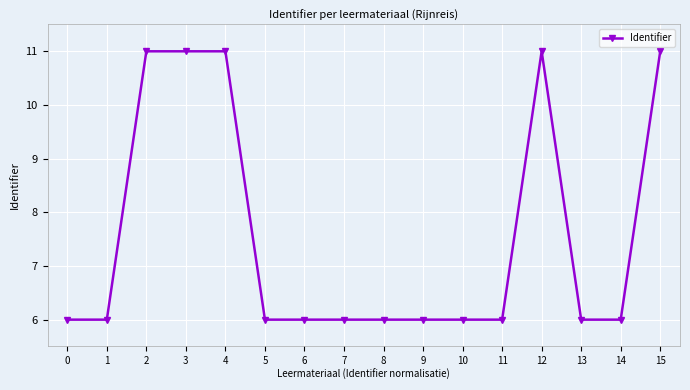

How many categories are shown in the chart?

16